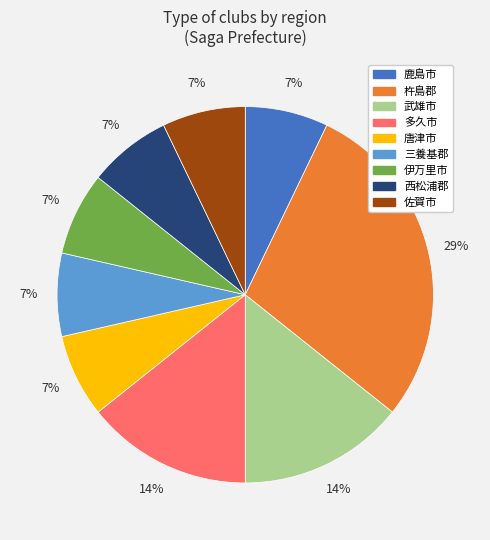

Does any single category account for the majority?

No